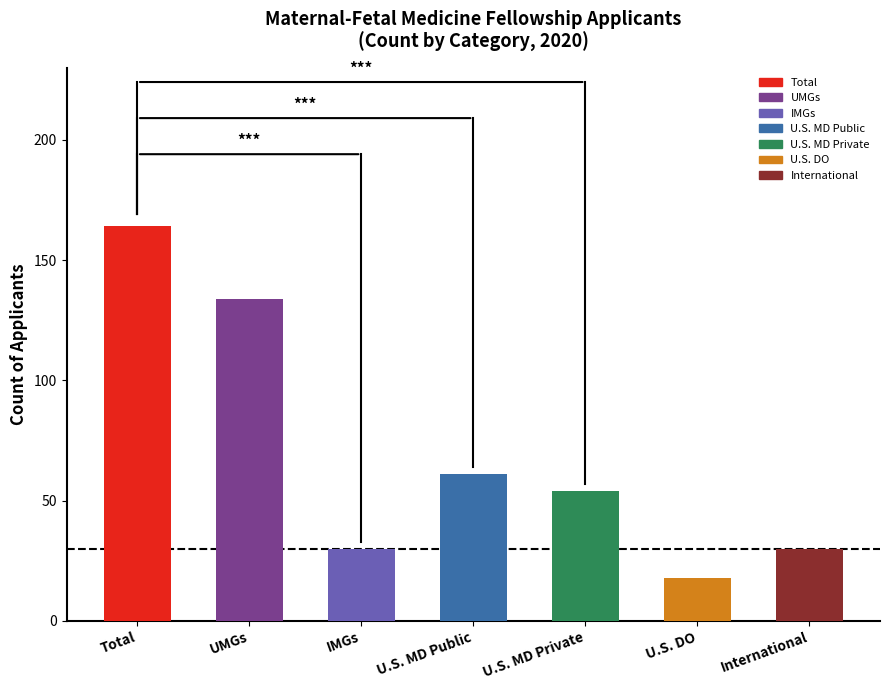

What value does the data have at U.S. DO?

18